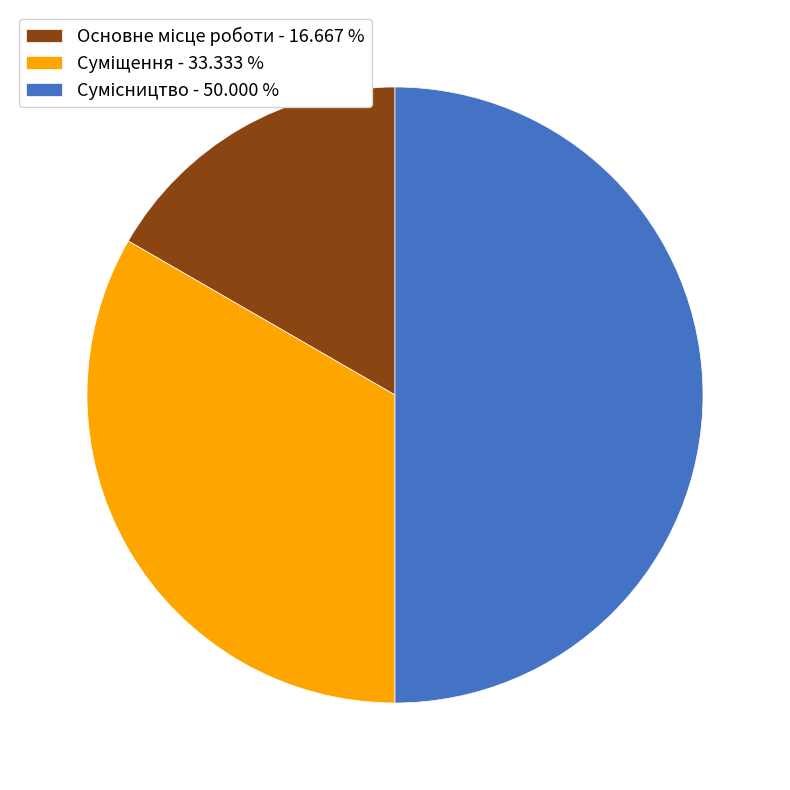

Which has a higher value, Основне місце роботи or Суміщення?

Суміщення